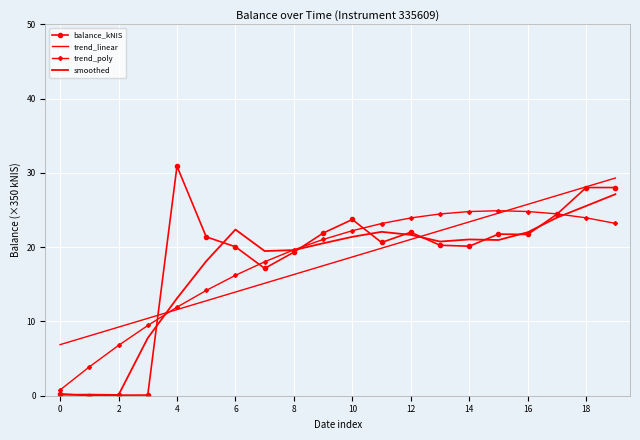

How many intersections are there between balance_kNIS and trend_poly?

5